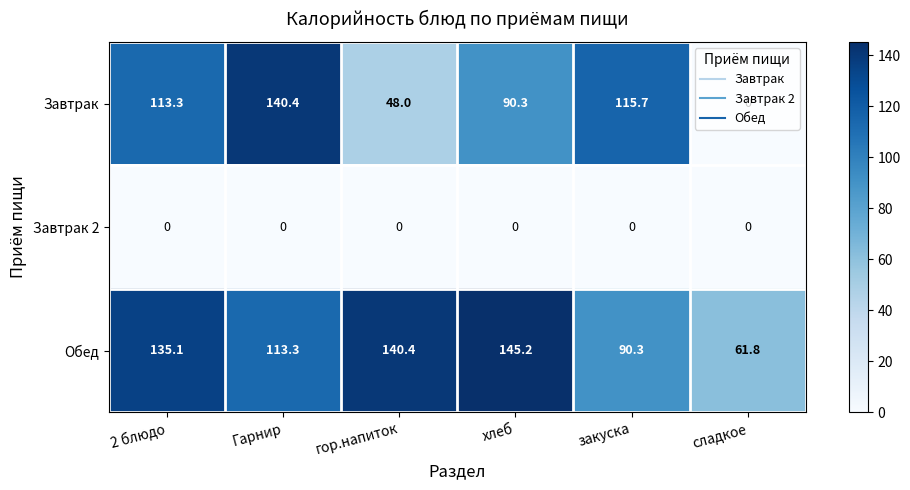

At how many categories does at least one series exceed 36?

6